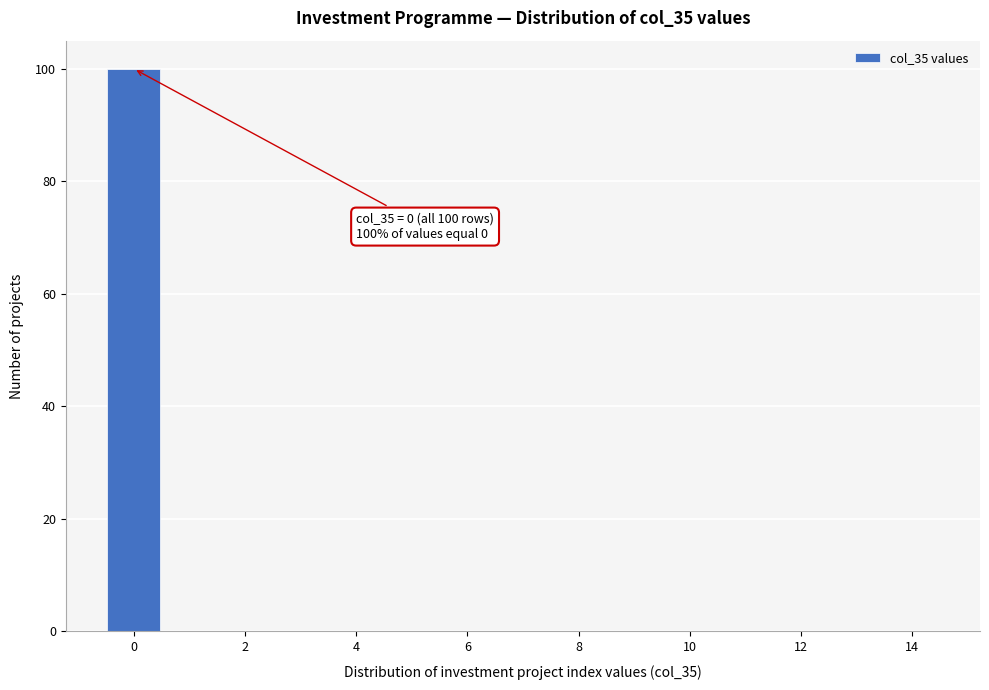

Which range on the x-axis has the tallest bar?

-0.5 to 0.5